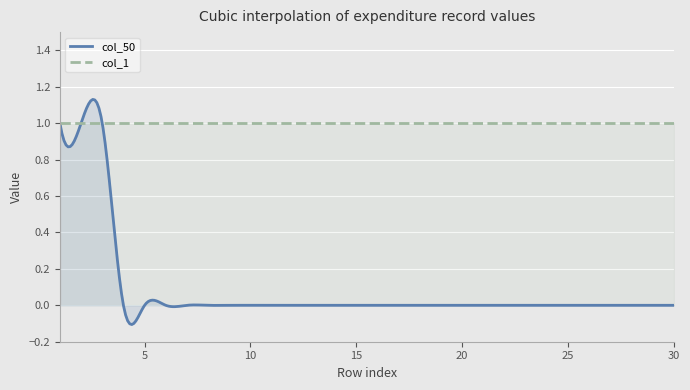

Which series has the largest range (max minus min)?

col_50